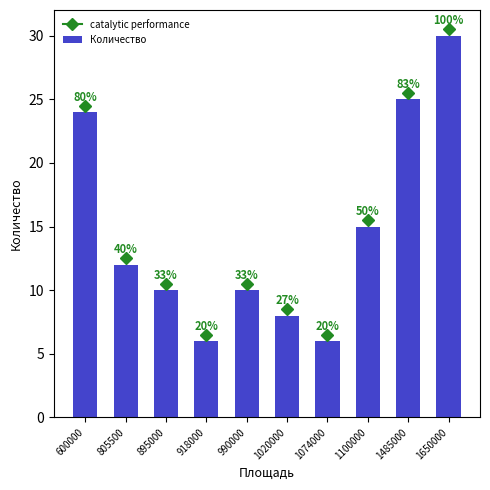

Where does the data first go above 12?

600000